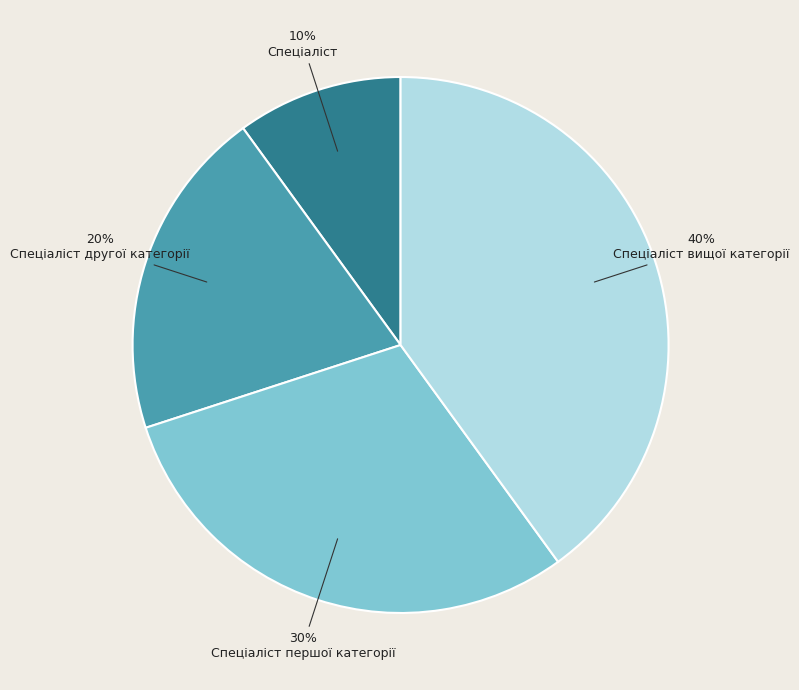

Rank the categories by value from lowest to highest.

Спеціаліст, Спеціаліст другої категорії, Спеціаліст першої категорії, Спеціаліст вищої категорії